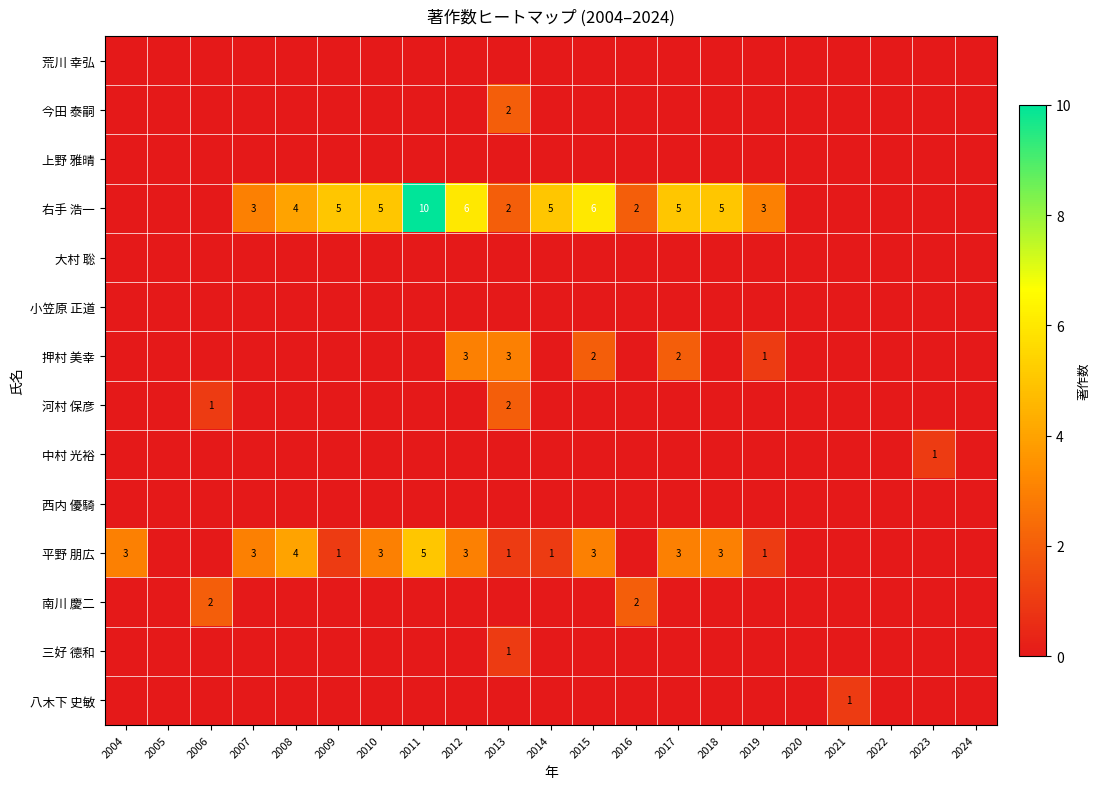

What value does the 平野 朋広 series have at 2012?

3